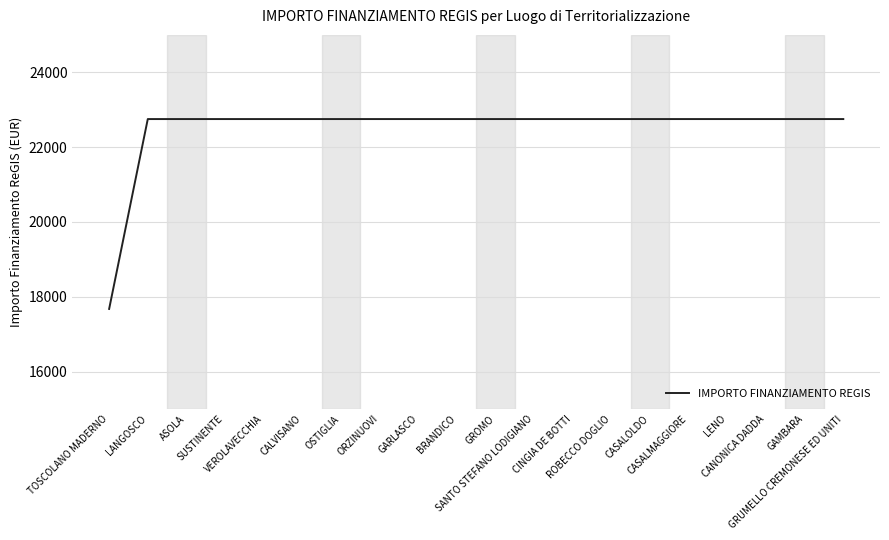

What is the minimum value shown in the chart?

17674.8